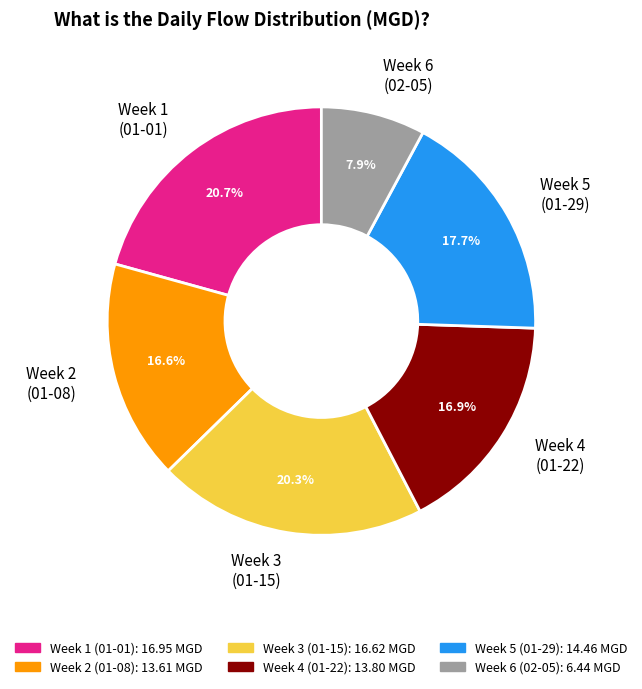

Approximately how many times larger is the value at Week 6 (02-05) compared to Week 2 (01-08)?

0.5